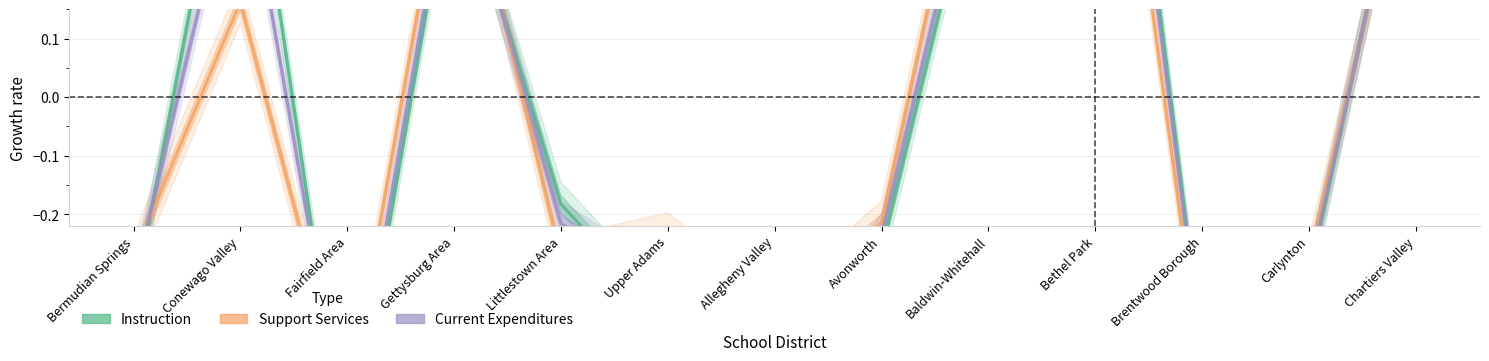

In Support Services, how many points are higher than both neighbors (excluding endpoints)?

4